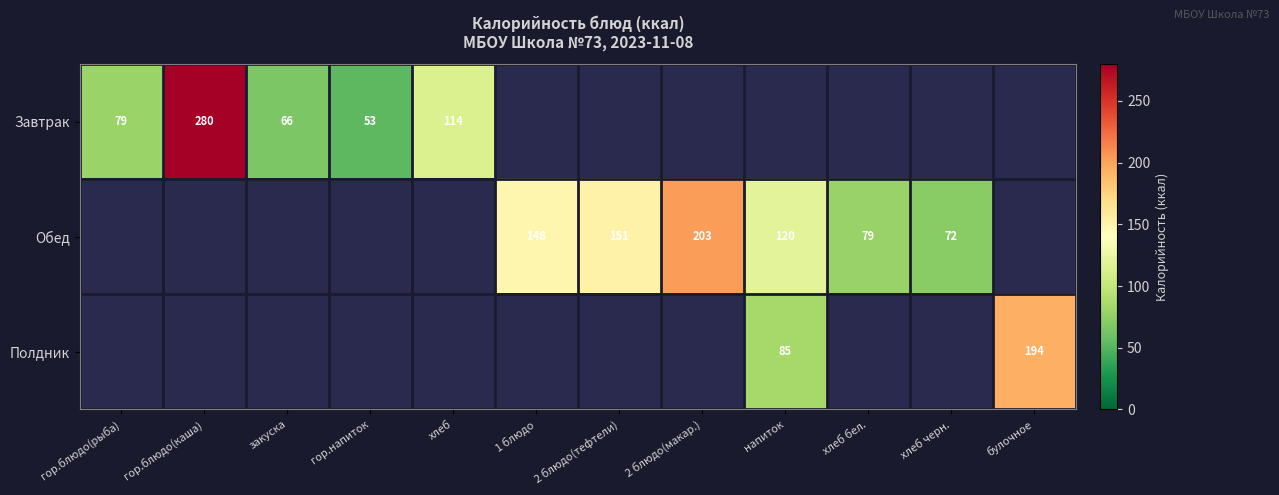

What is the smallest value displayed?

53.5